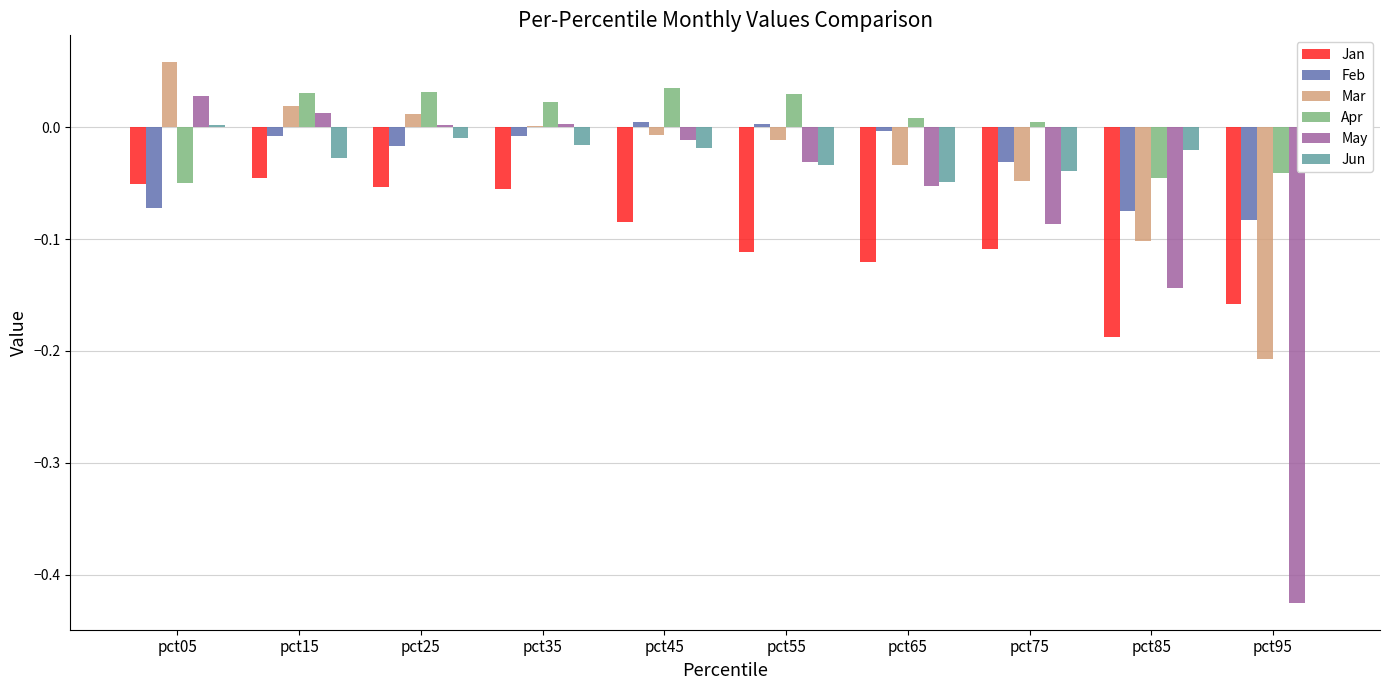

Count the number of categories in the chart.

10